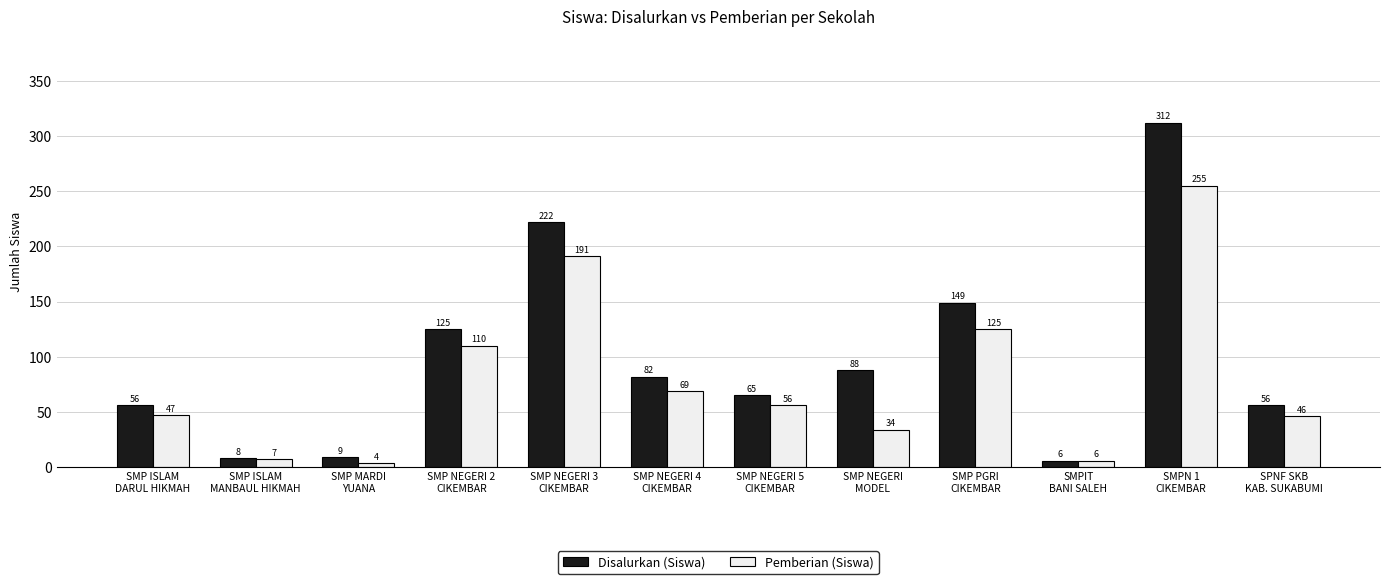

Reading right to left, extract all data points from this chart.

Disalurkan (Siswa): SPNF SKB
KAB. SUKABUMI=56	SMPN 1
CIKEMBAR=312	SMPIT
BANI SALEH=6	SMP PGRI
CIKEMBAR=149	SMP NEGERI
MODEL=88	SMP NEGERI 5
CIKEMBAR=65	SMP NEGERI 4
CIKEMBAR=82	SMP NEGERI 3
CIKEMBAR=222	SMP NEGERI 2
CIKEMBAR=125	SMP MARDI
YUANA=9	SMP ISLAM
MANBAUL HIKMAH=8	SMP ISLAM
DARUL HIKMAH=56
Pemberian (Siswa): SPNF SKB
KAB. SUKABUMI=46	SMPN 1
CIKEMBAR=255	SMPIT
BANI SALEH=6	SMP PGRI
CIKEMBAR=125	SMP NEGERI
MODEL=34	SMP NEGERI 5
CIKEMBAR=56	SMP NEGERI 4
CIKEMBAR=69	SMP NEGERI 3
CIKEMBAR=191	SMP NEGERI 2
CIKEMBAR=110	SMP MARDI
YUANA=4	SMP ISLAM
MANBAUL HIKMAH=7	SMP ISLAM
DARUL HIKMAH=47